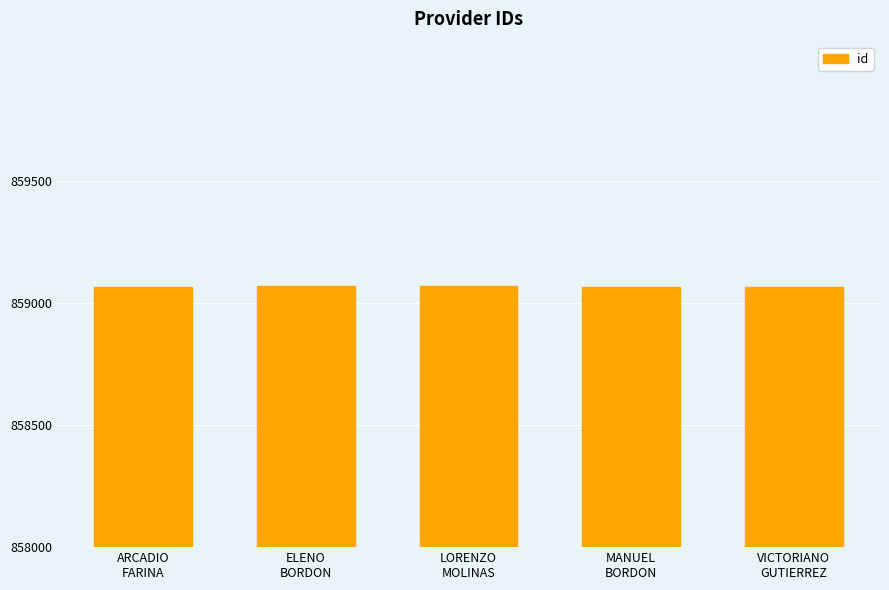

How many data points are less than 859066?

2